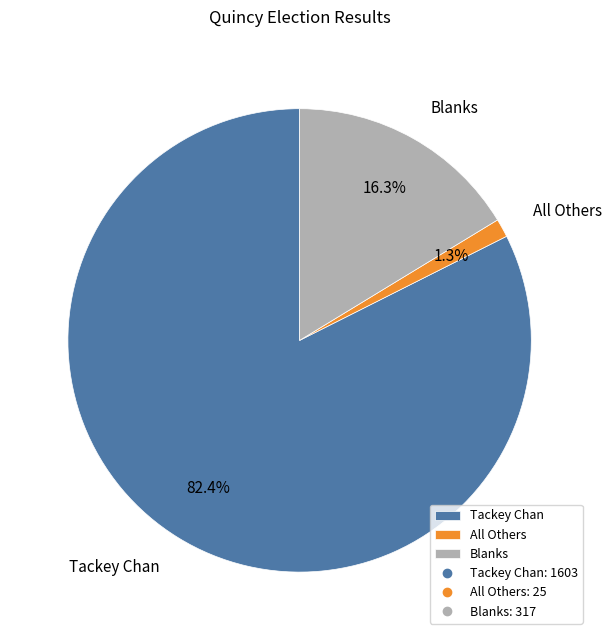

Does Tackey Chan account for over 50% of the chart?

Yes